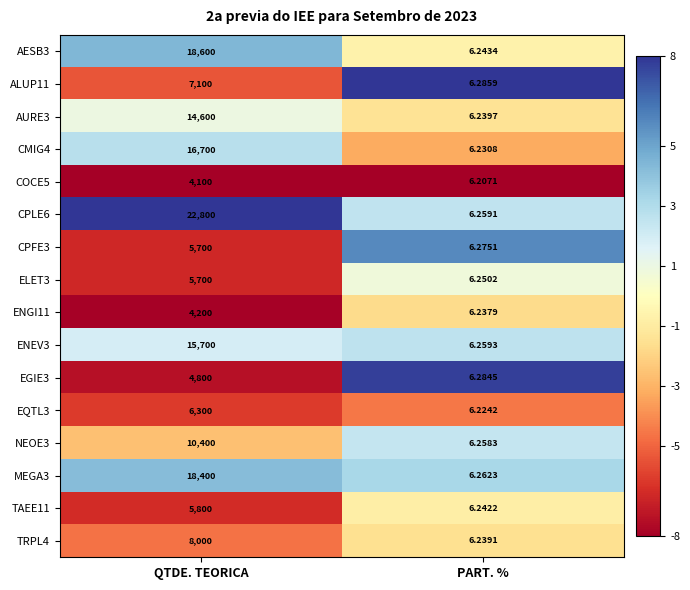

At which category is the sum across all series the highest?

QTDE. TEORICA